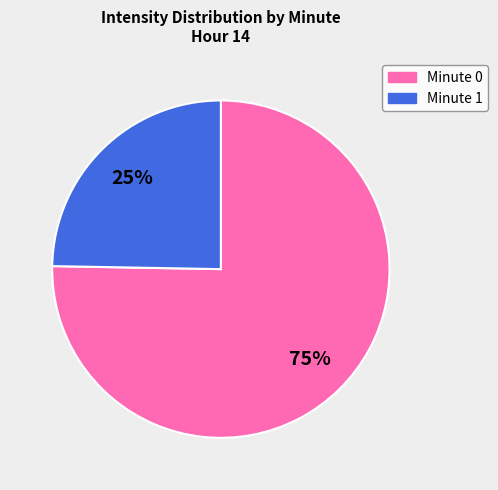

Is there a majority slice in this chart?

Yes